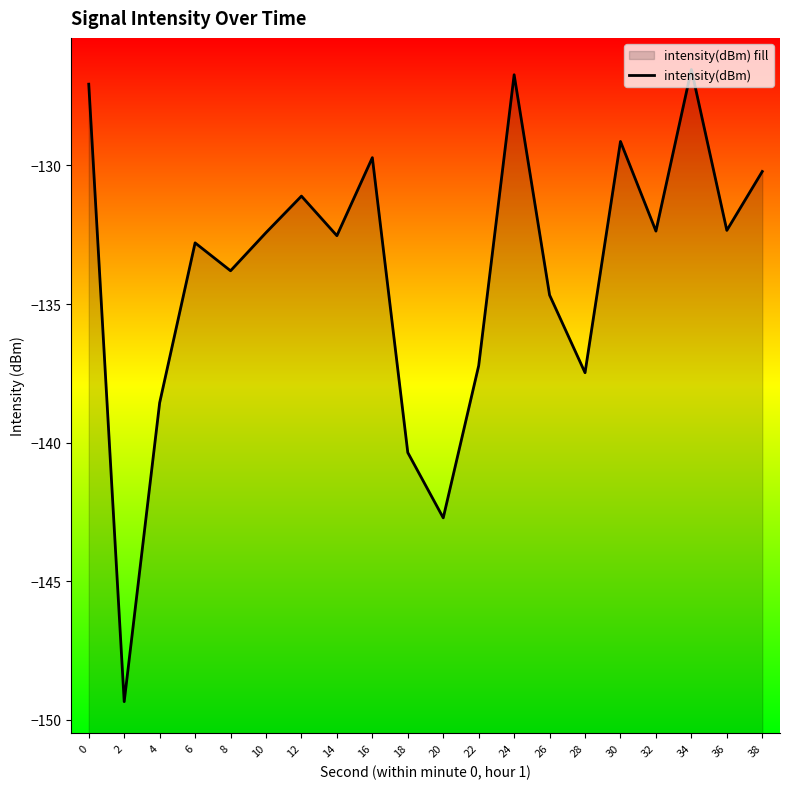

What is the change in value from 28 to 34?

+10.9